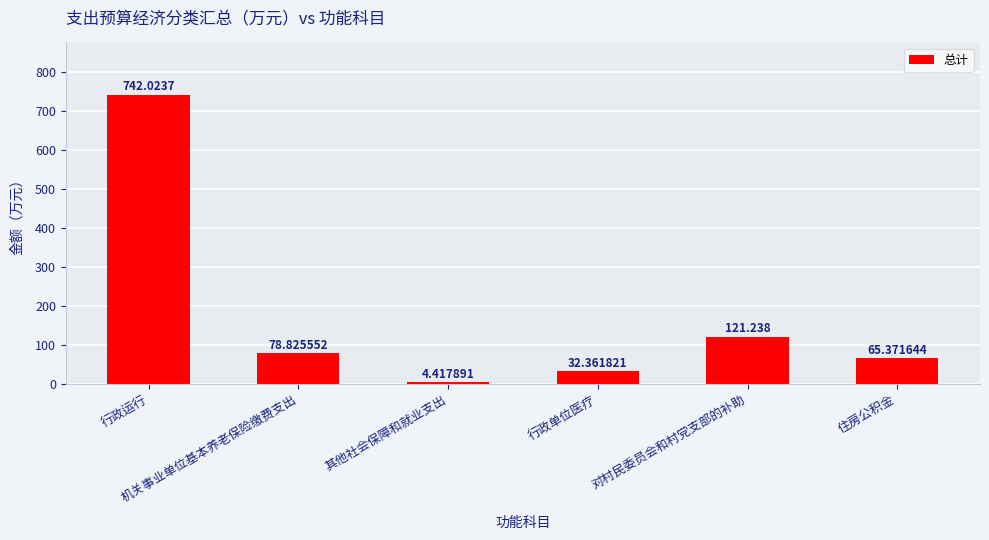

Which has a higher value, 行政运行 or 其他社会保障和就业支出?

行政运行